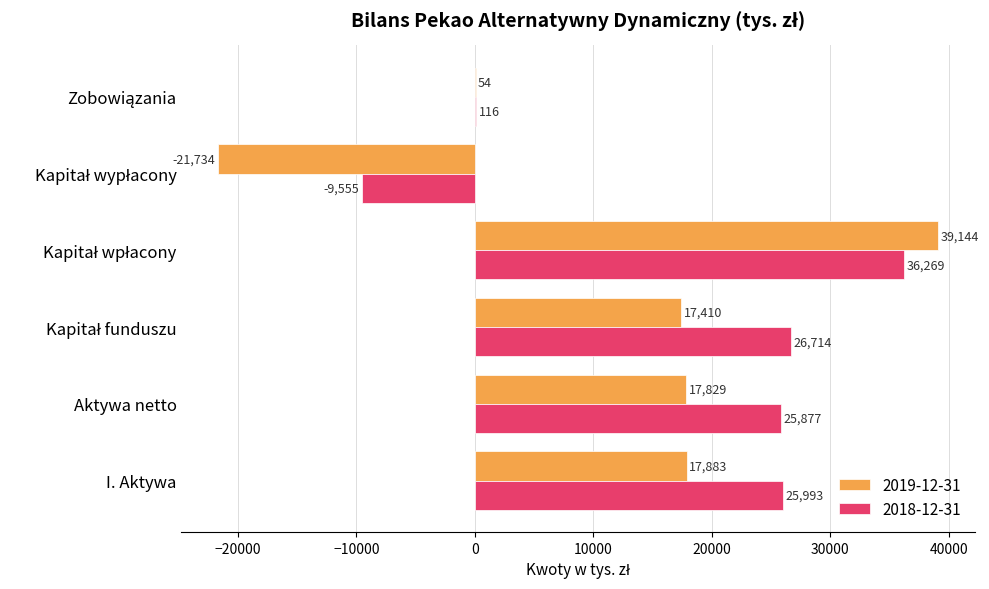

How many series are shown in this chart?

2